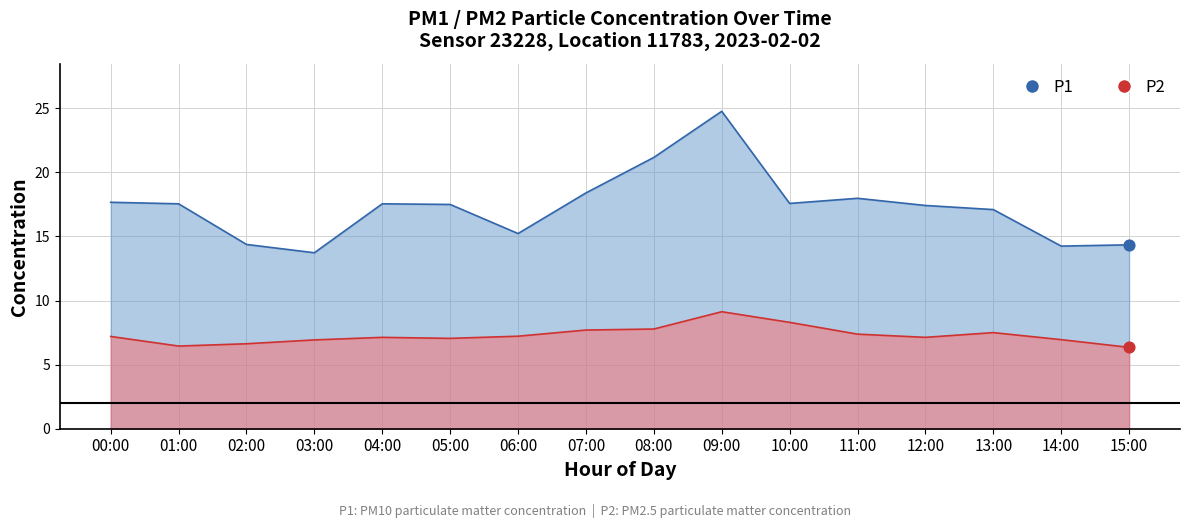

Which series contains the lowest Y value?

P2